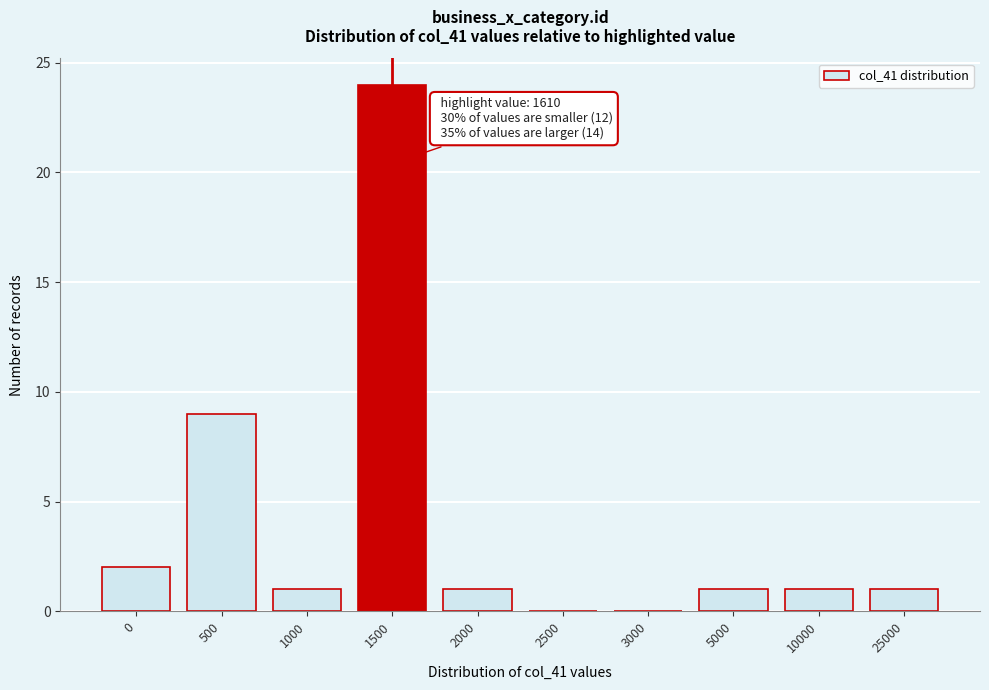

Reading left to right, transcribe all the data shown in this chart.

0=2	500=9	1000=1	1500=24	2000=1	2500=0	3000=0	5000=1	10000=1	25000=1